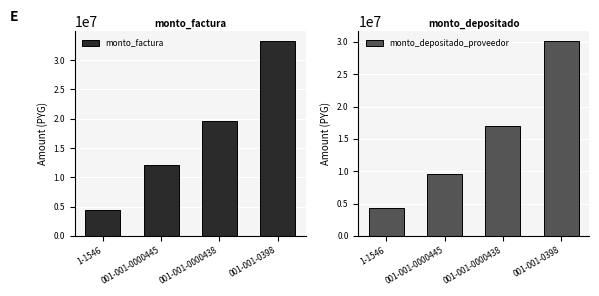

Is the value of monto_factura at 001-001-0000445 greater than the value of monto_depositado_proveedor at 001-001-0398?

No